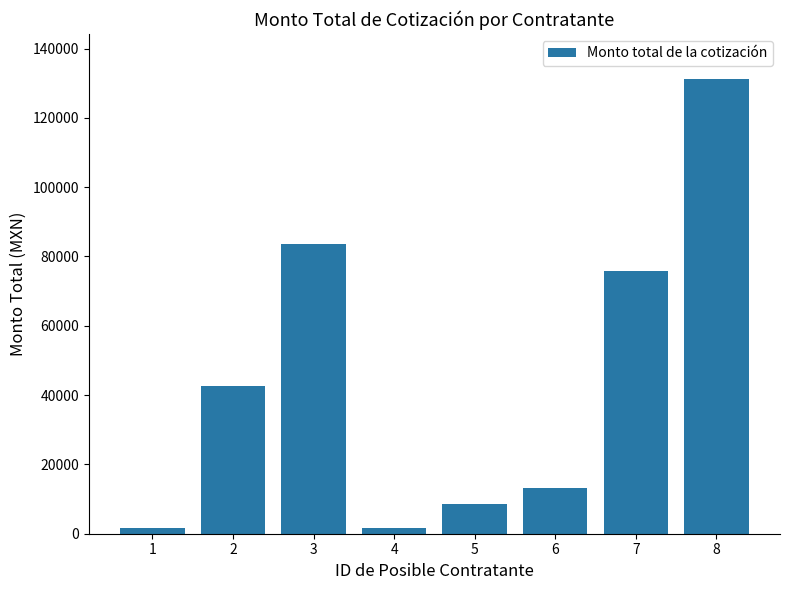

The value at 3 is 83699.6. True or false?

True